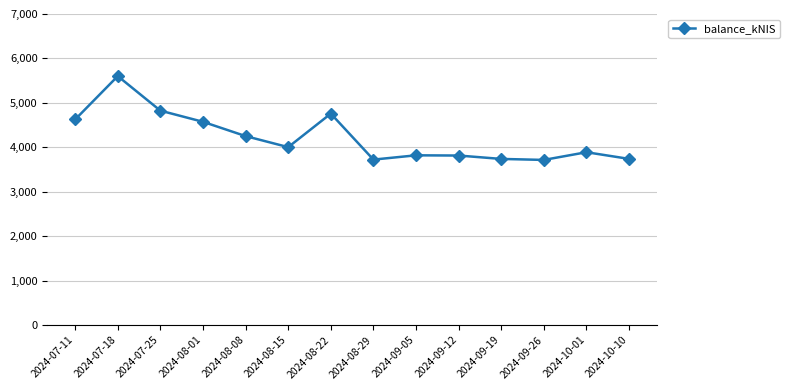

At which category does the data reach its first local peak?

2024-07-18